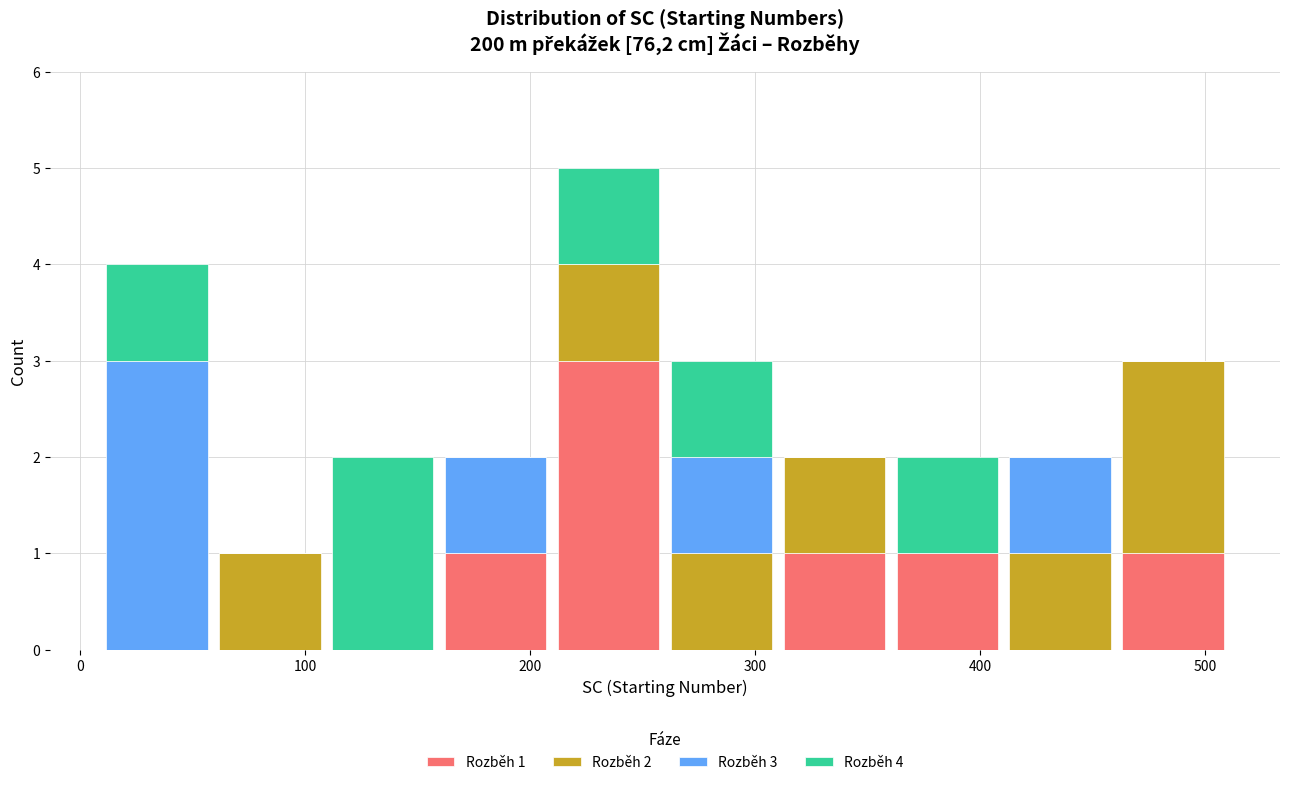

Which range on the x-axis has the tallest stacked bar (by total height)?

210 to 260